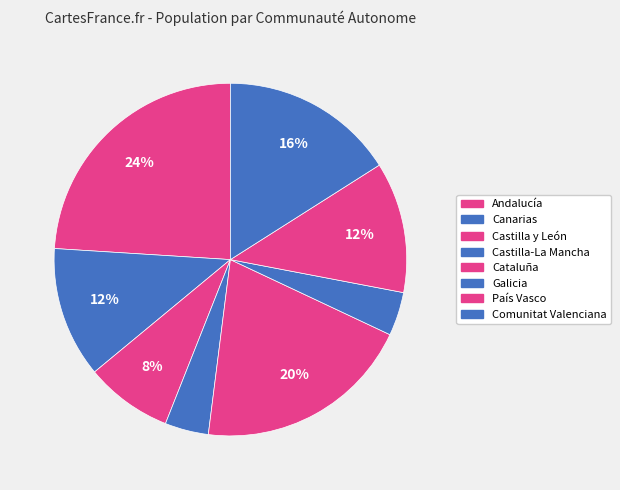

Is there any slice that represents more than half of the pie?

No